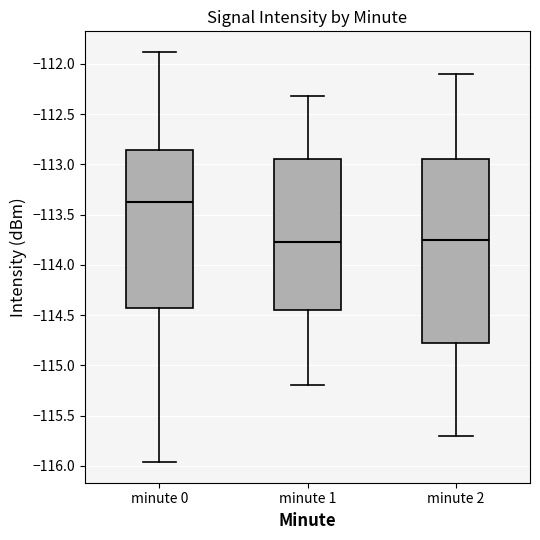

Reading left to right, read every box against the y-axis: the position of its median line, the range the box covers, and the ends of its whiskers. The values are not printed on the chart, so give them approximately, as read against the axis.

minute 0: median -113.35, box -114.45 to -112.85, whiskers -115.95 to -111.90
minute 1: median -113.75, box -114.45 to -112.95, whiskers -115.20 to -112.30
minute 2: median -113.75, box -114.75 to -112.95, whiskers -115.70 to -112.10